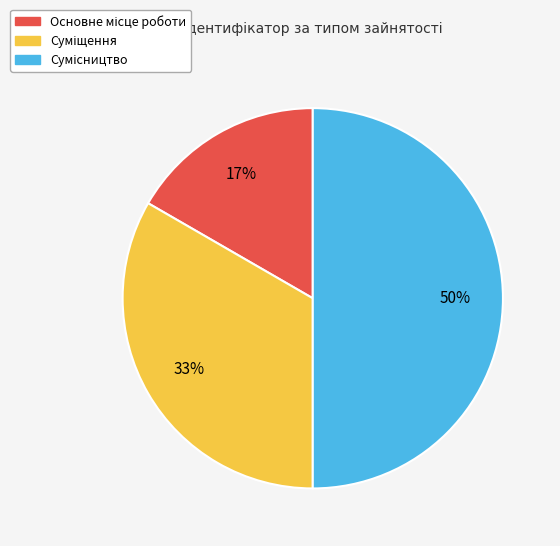

How many slices are in this pie chart?

3